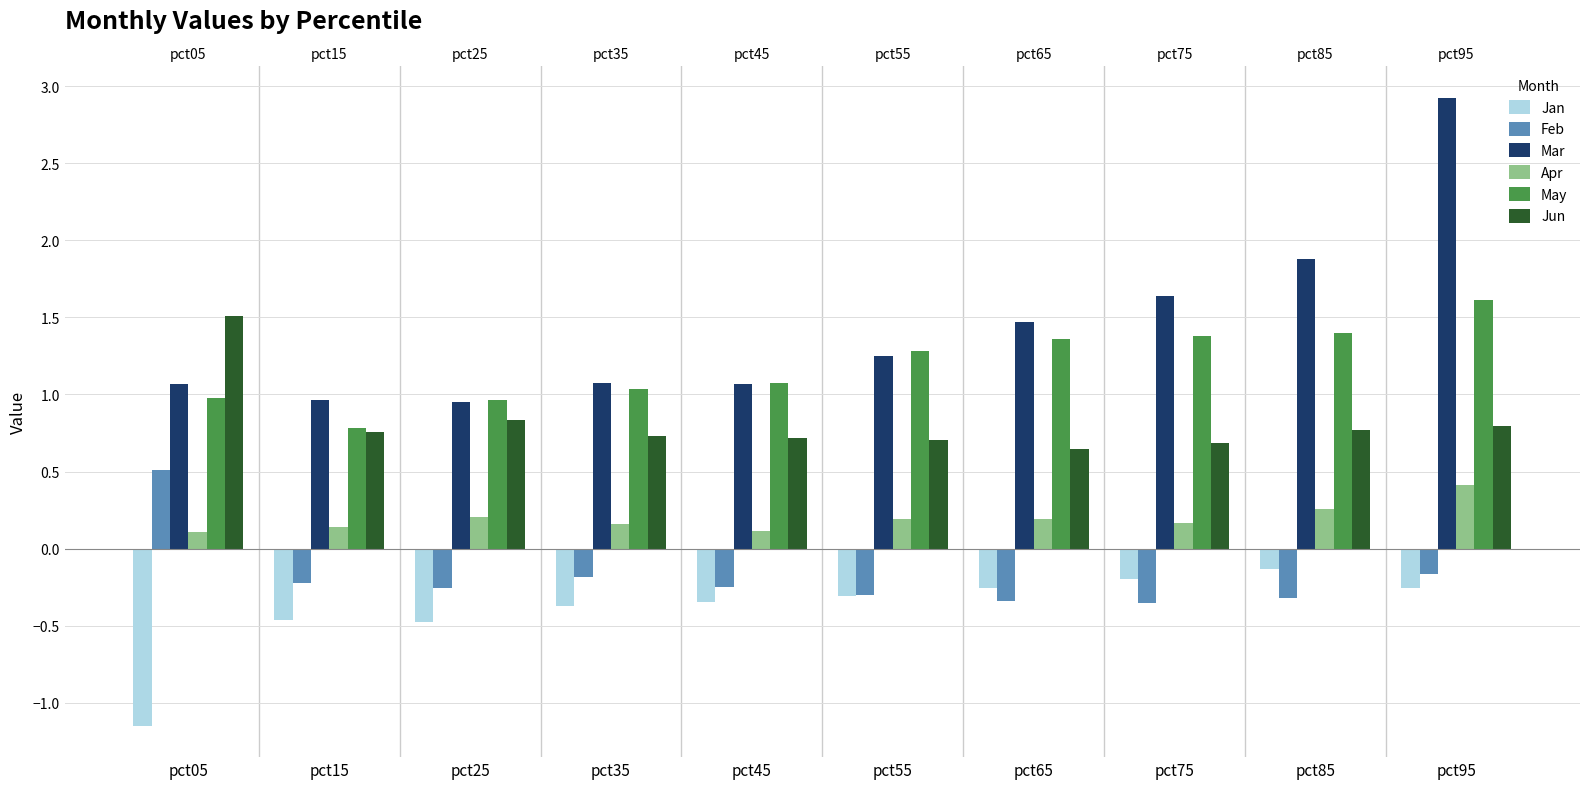

Where does the May series first go above 1?

pct35